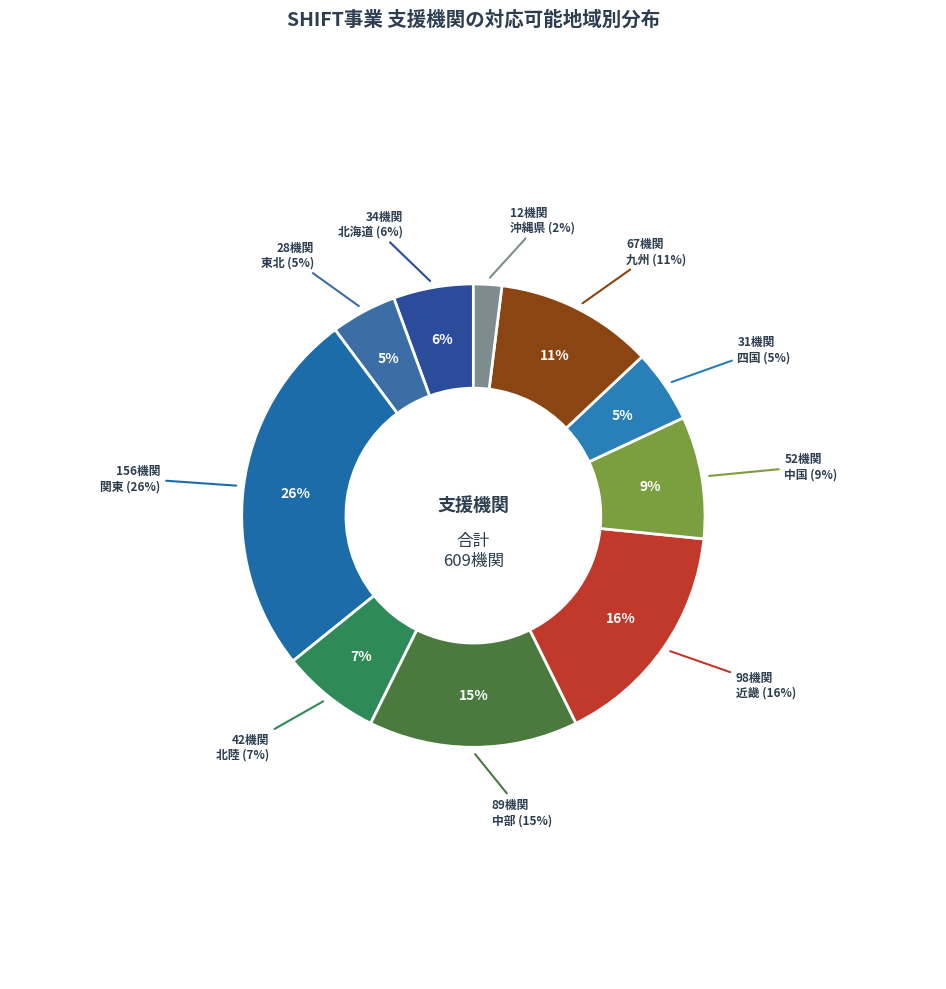

Does 関東 account for over 50% of the chart?

No